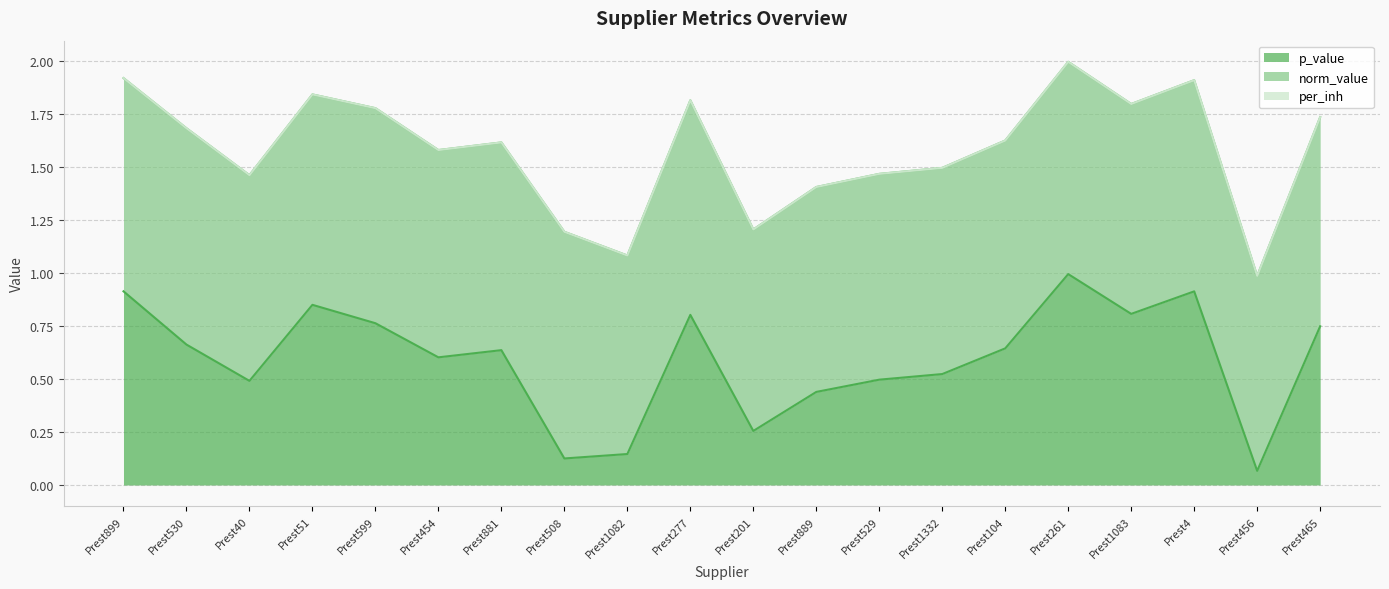

At which label does norm_value reach its minimum?

Prest456